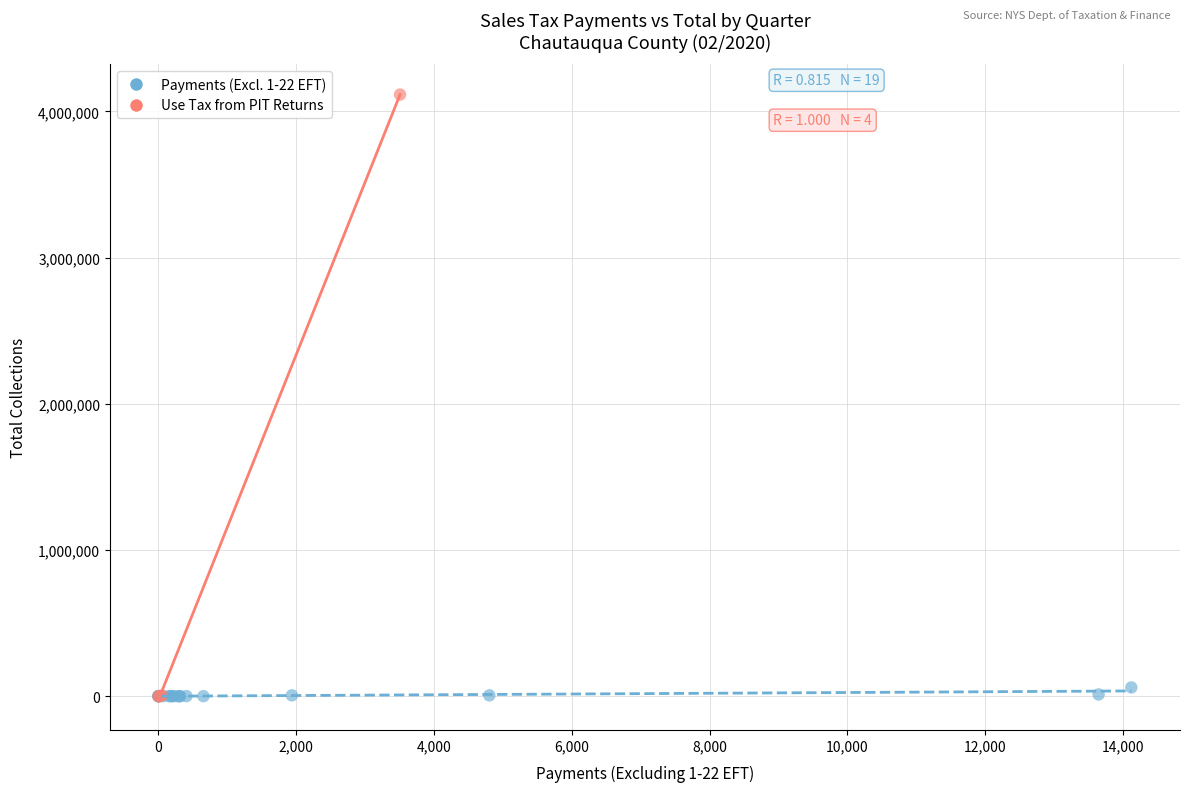

Which series has the widest spread of Y values?

Use Tax from PIT Returns